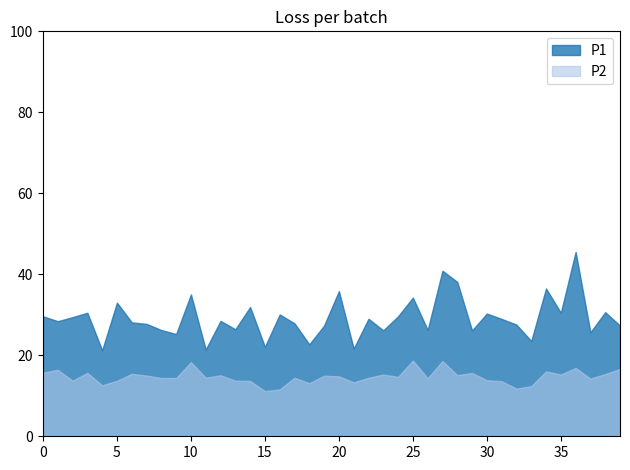

What are all the series names shown in the legend?

P1, P2